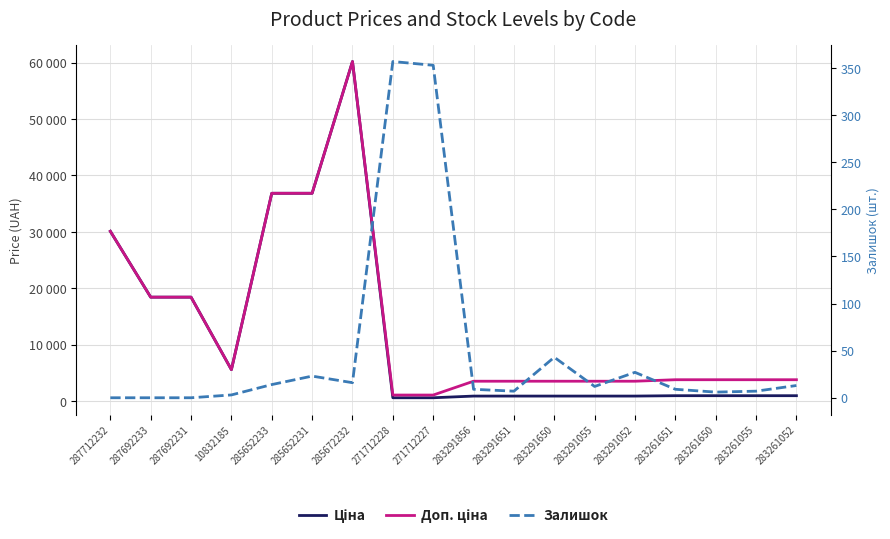

What is the total value across all series at 271712227?

1991.1